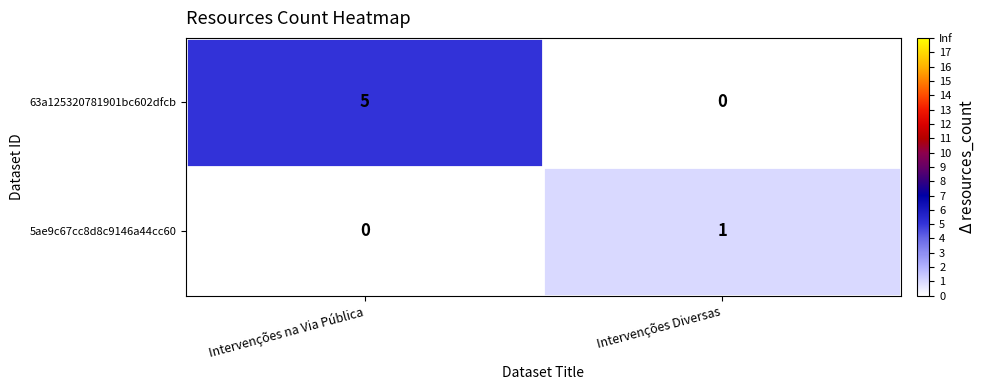

Which series has the largest total across all categories?

63a125320781901bc602dfcb